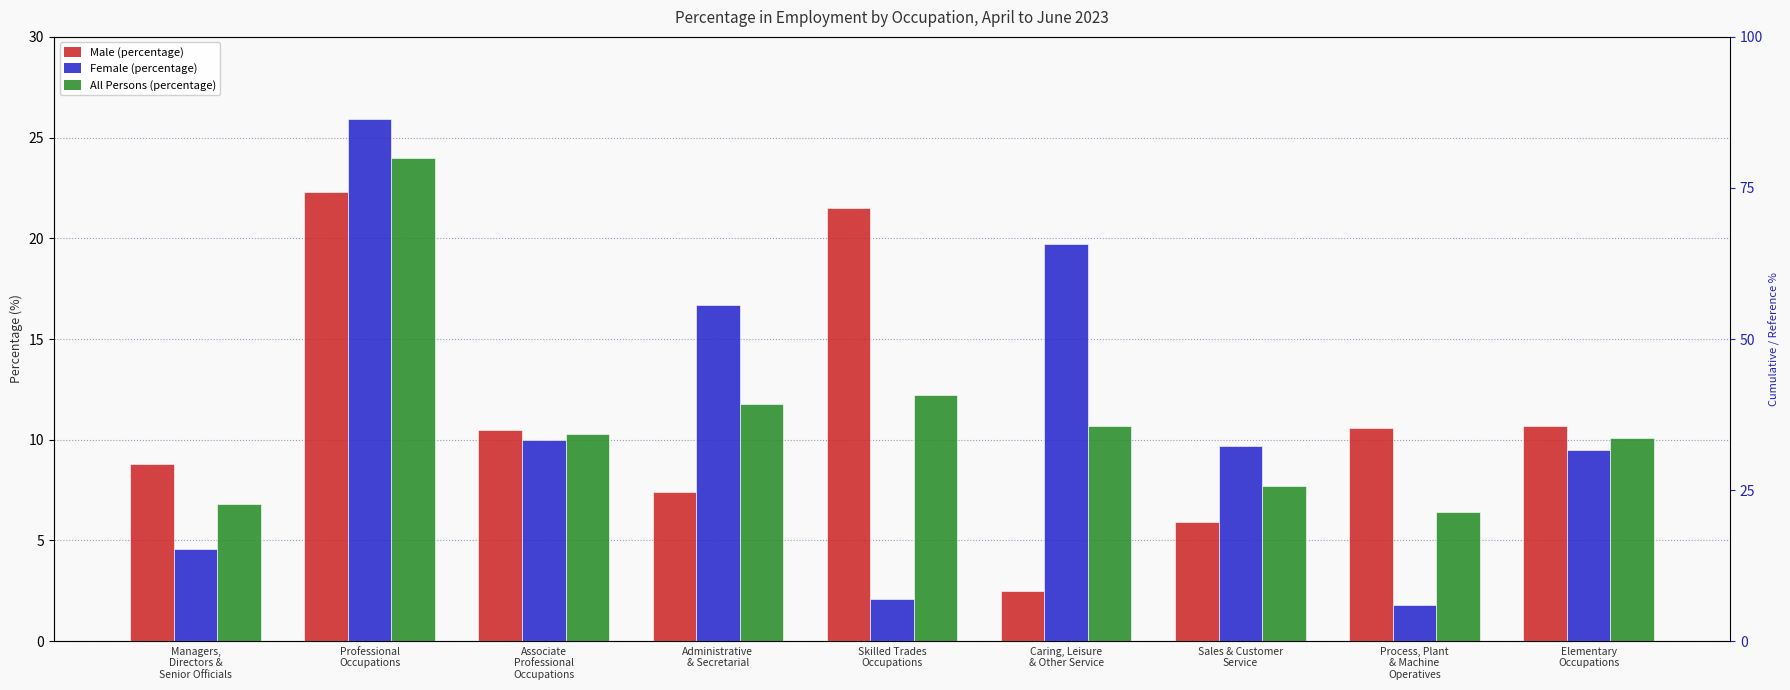

What is the maximum value shown in the chart?

25.9